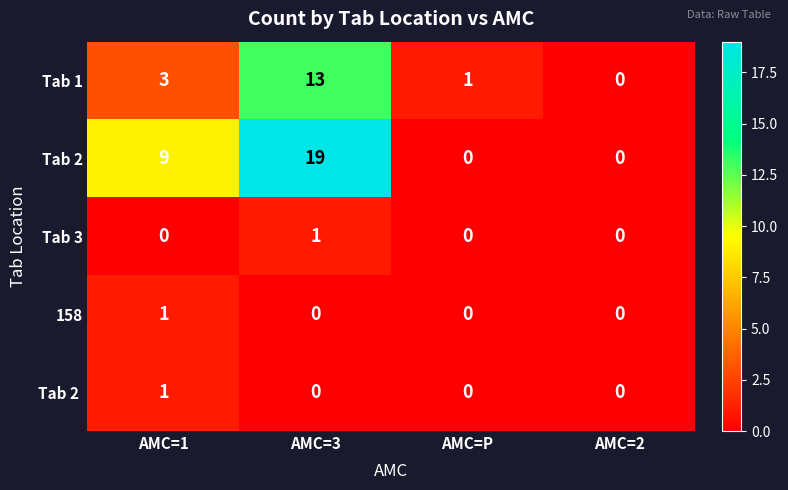

Which label corresponds to the largest value in the chart?

AMC=3